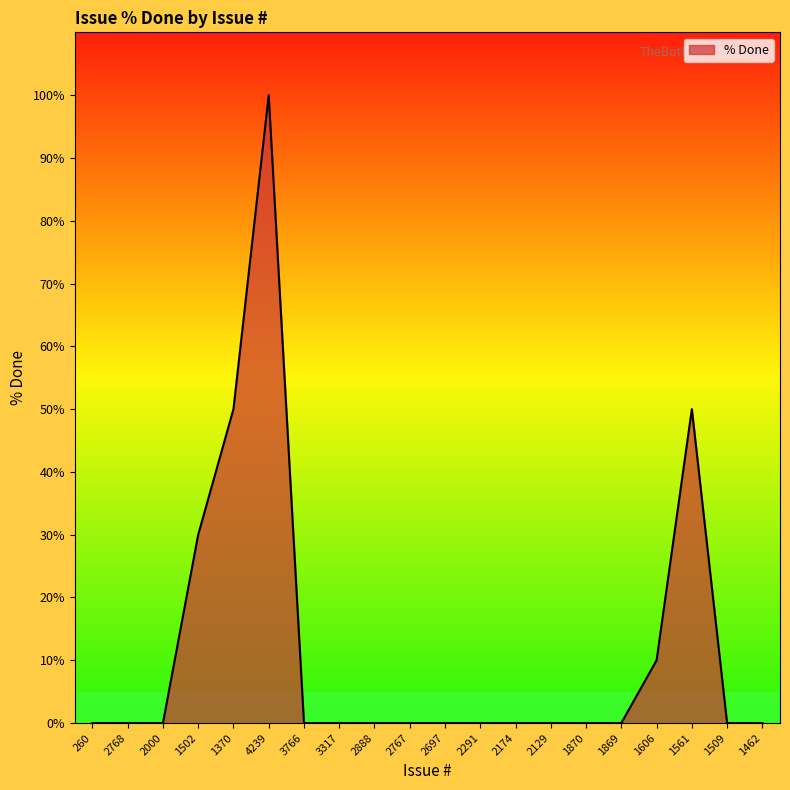

Reading right to left, what are all the values shown in this chart?

1462=0	1509=0	1561=50	1606=10	1869=0	1870=0	2129=0	2174=0	2291=0	2697=0	2767=0	2888=0	3317=0	3766=0	4239=100	1370=50	1502=30	2000=0	2768=0	260=0